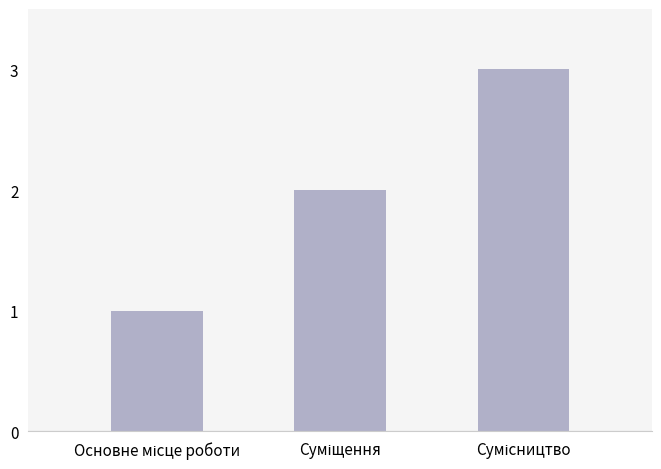

Reading left to right, what are all the values shown in this chart?

1	2	3